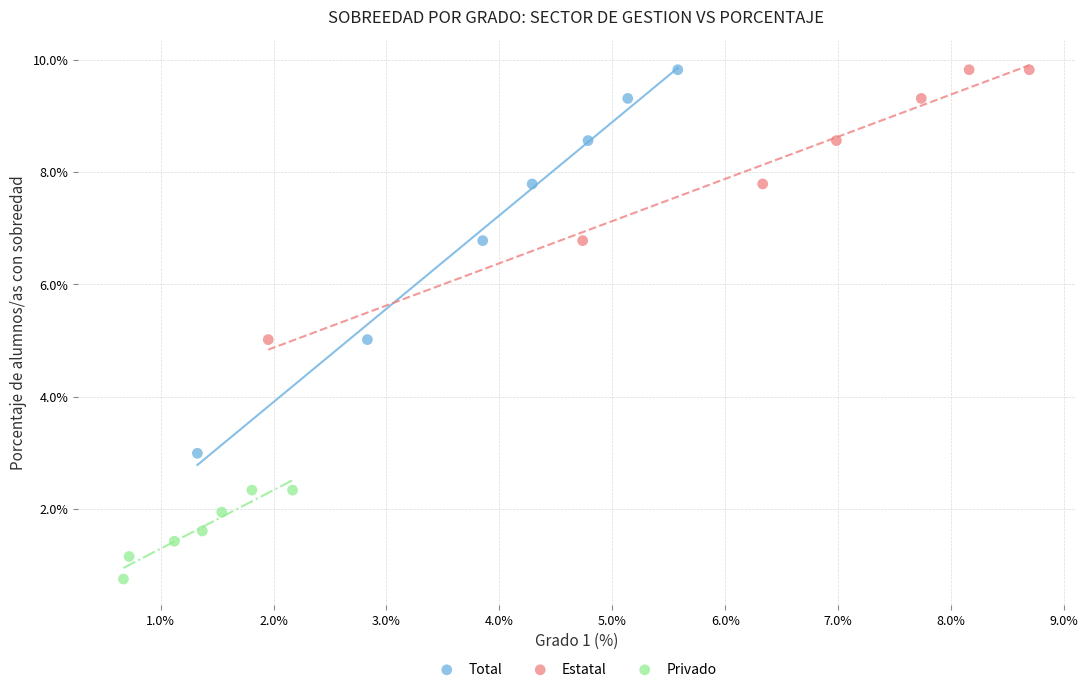

Which series has the largest Y range (max minus min)?

Total